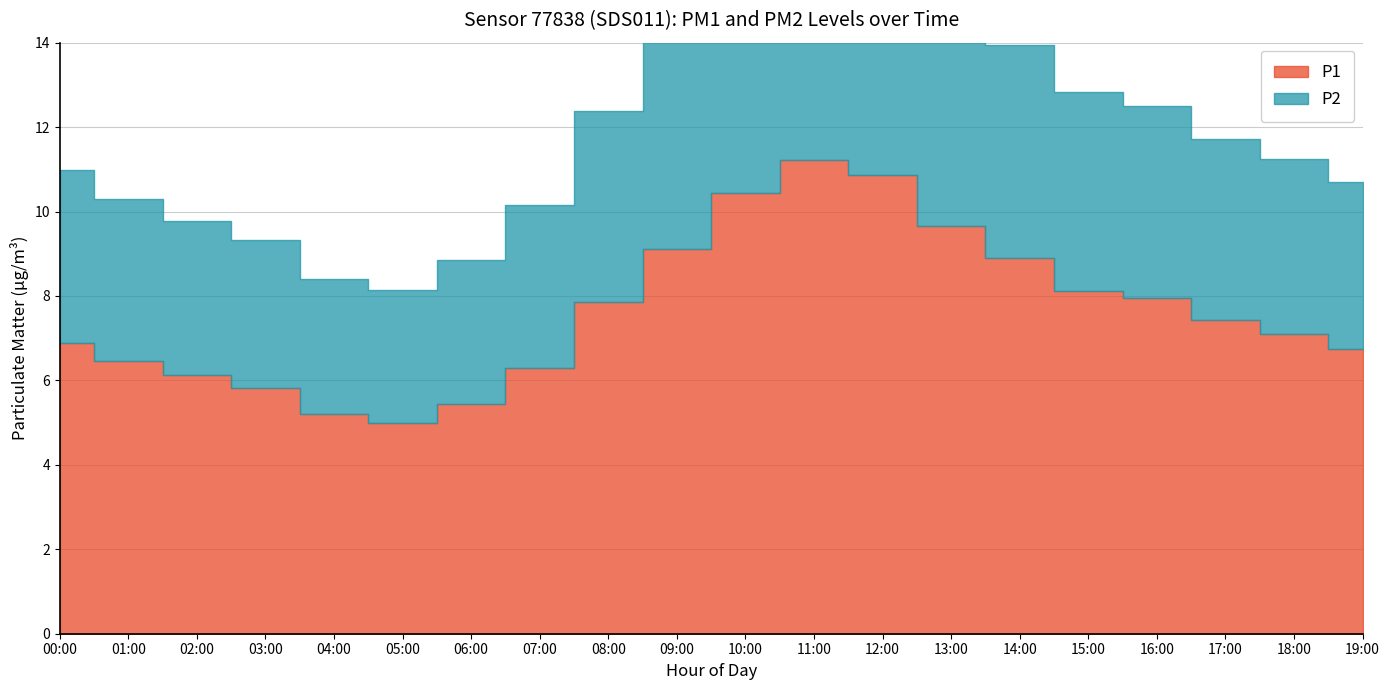

Reading left to right, list all the values displayed in this chart.

P1: 00:00=6.9	01:00=6.5	02:00=6.1	03:00=5.8	04:00=5.2	05:00=5.0	06:00=5.5	07:00=6.3	08:00=7.8	09:00=9.1	10:00=10.4	11:00=11.2	12:00=10.9	13:00=9.7	14:00=8.9	15:00=8.1	16:00=8.0	17:00=7.4	18:00=7.1	19:00=6.8
P2: 00:00=11.0	01:00=10.3	02:00=9.8	03:00=9.3	04:00=8.4	05:00=8.1	06:00=8.8	07:00=10.2	08:00=12.4	09:00=14.2	10:00=16.3	11:00=17.5	12:00=16.8	13:00=15.1	14:00=13.9	15:00=12.8	16:00=12.5	17:00=11.7	18:00=11.2	19:00=10.7